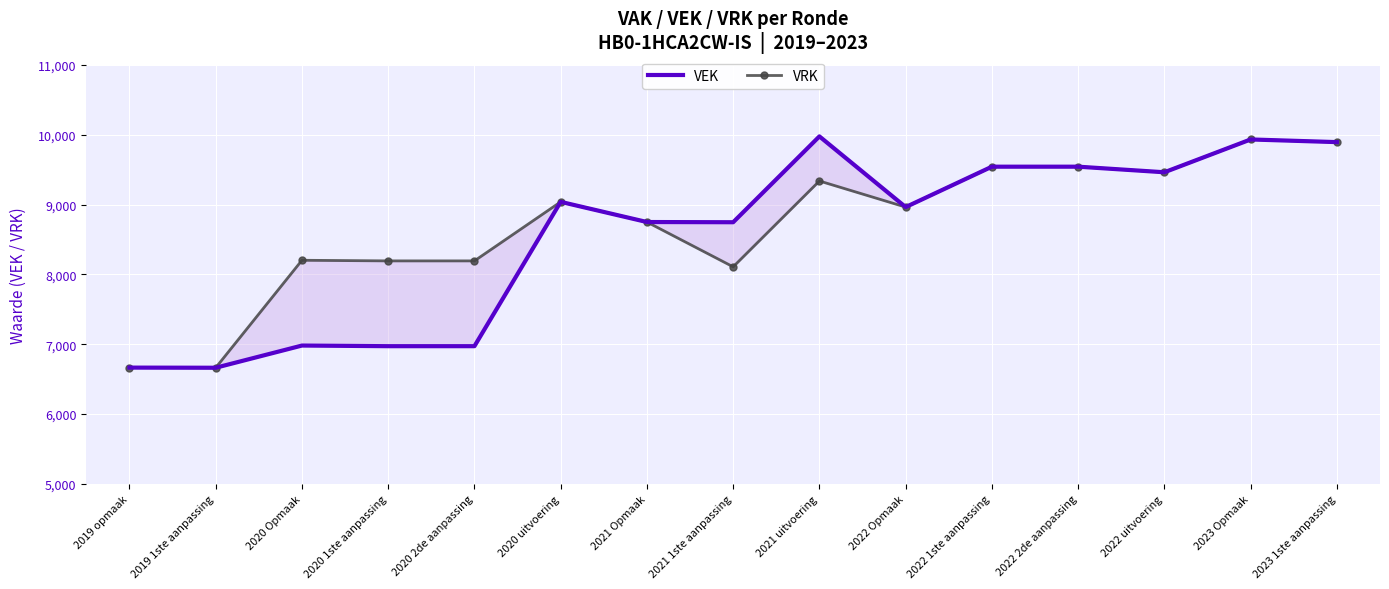

What is the total value across all series at 2020 Opmaak?

15184